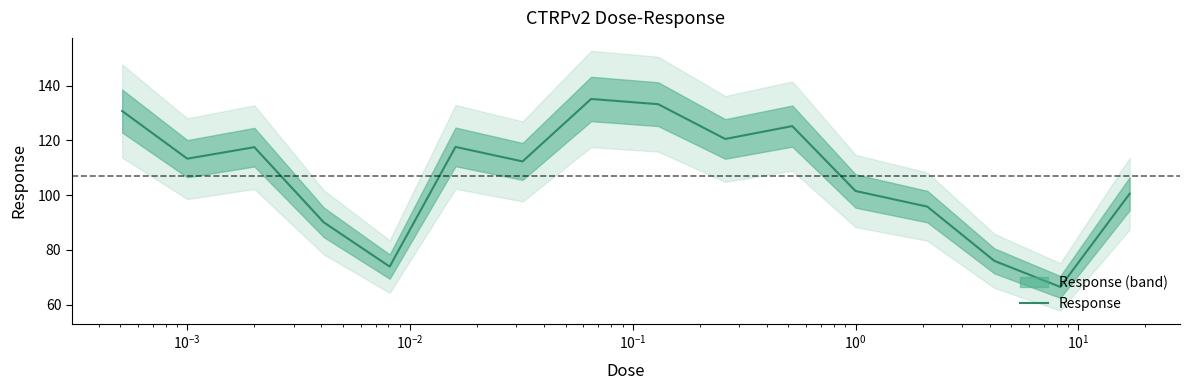

What is the difference between the second highest and second lowest values?

59.3